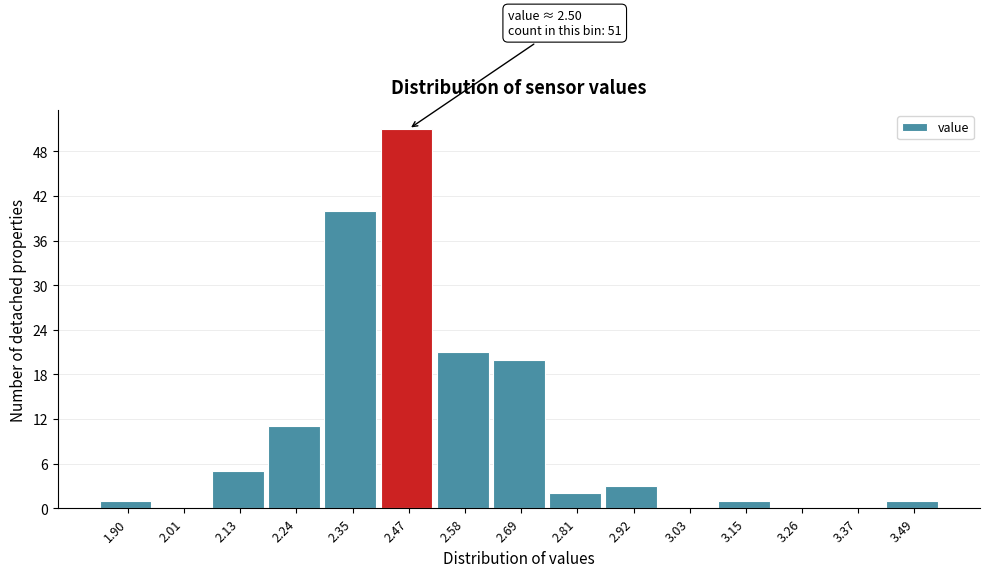

Reading left to right, transcribe all the data shown in this chart.

1.90=1	2.01=0	2.13=5	2.24=11	2.35=40	2.47=51	2.58=21	2.69=20	2.81=2	2.92=3	3.03=0	3.15=1	3.26=0	3.37=0	3.49=1